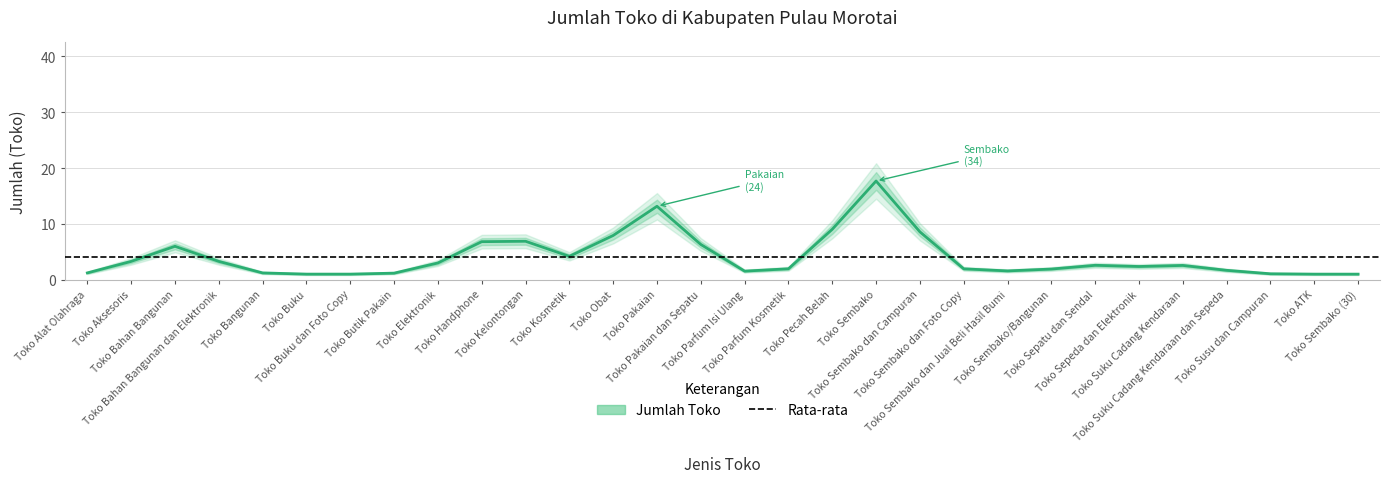

True or false: the data shows 8.6 at Toko Sembako dan Campuran.

True